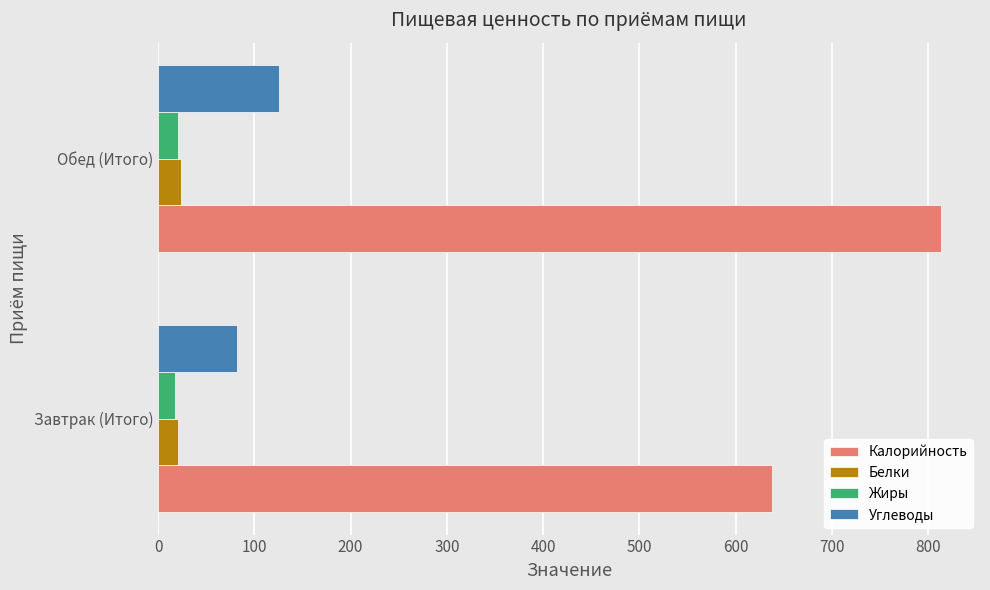

What is the total value across all series at Завтрак (Итого)?

758.5